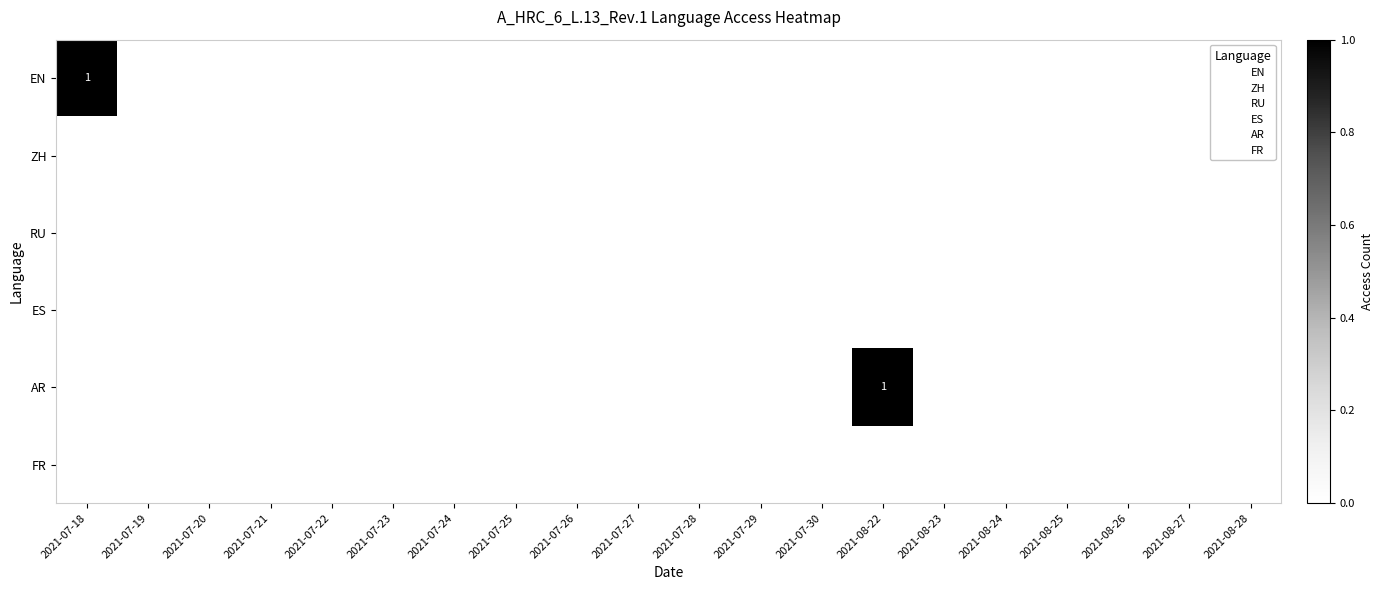

How many values in AR are above zero?

1